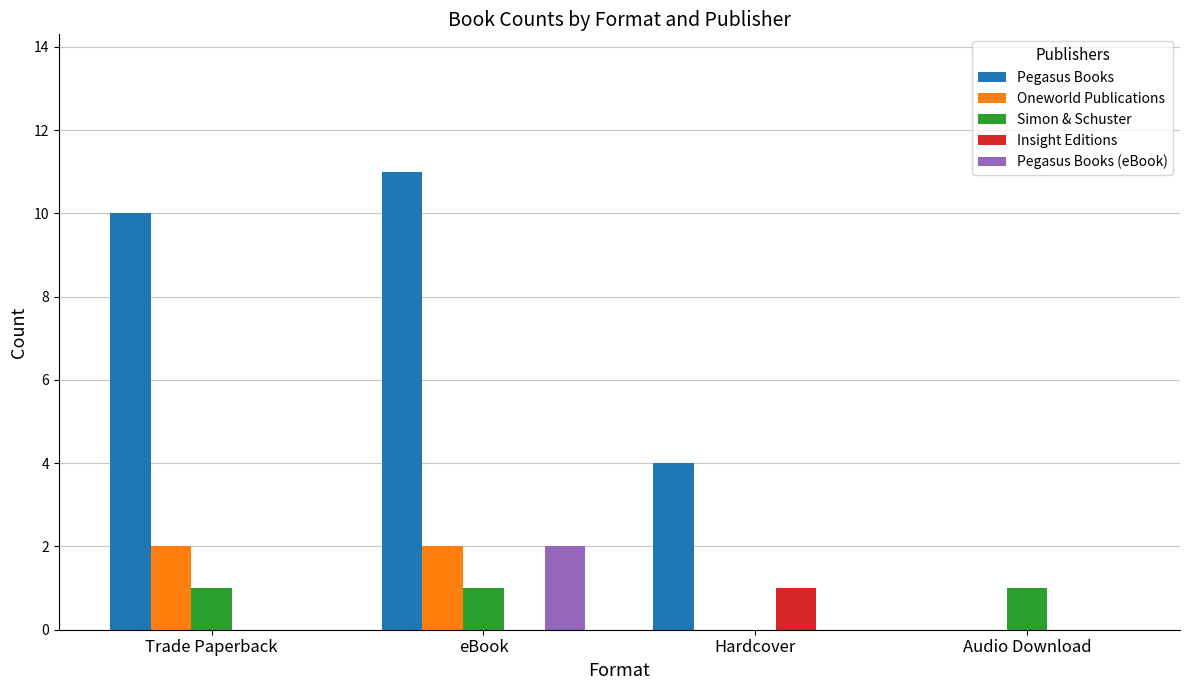

Is it true that Pegasus Books (eBook) equals 0 at Audio Download?

True